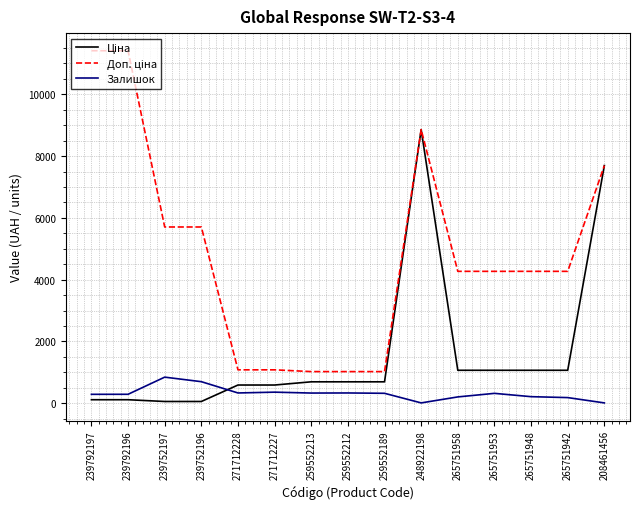

What is the greatest value displayed?

11410.0